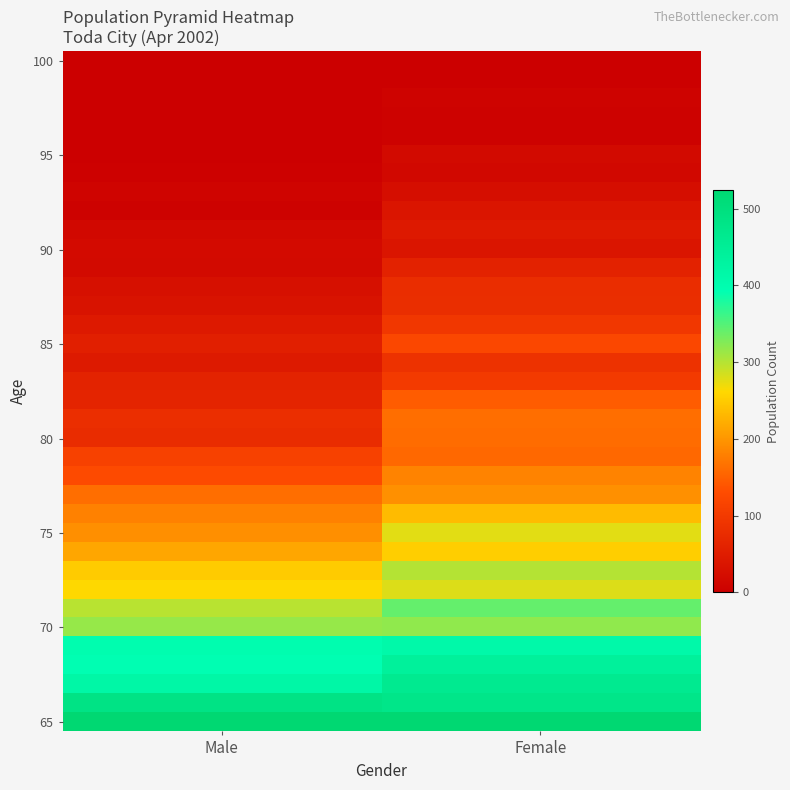

Which category has the lowest value across all series?

Male